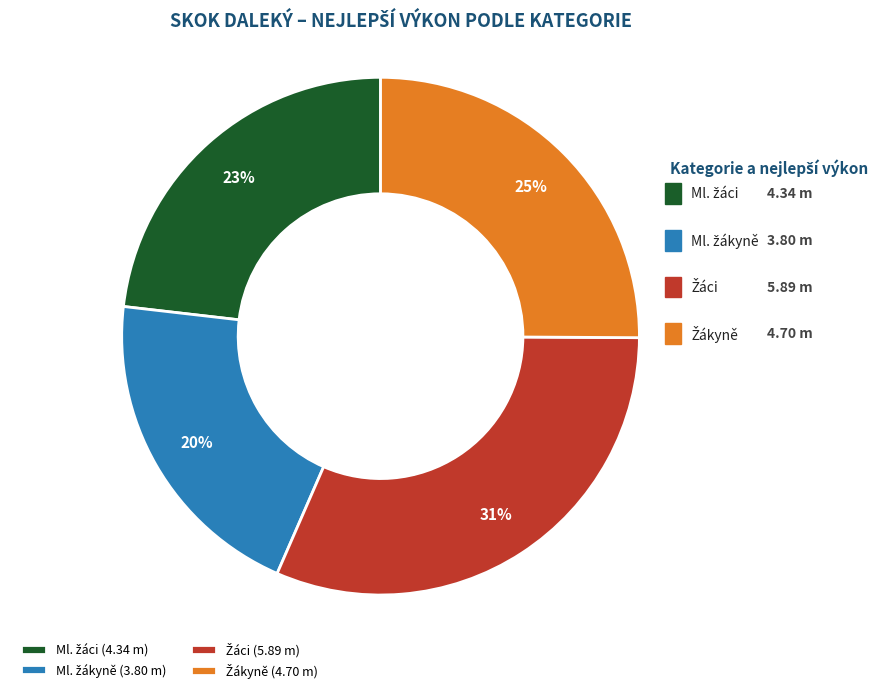

Which category has the biggest portion of the pie?

Žáci